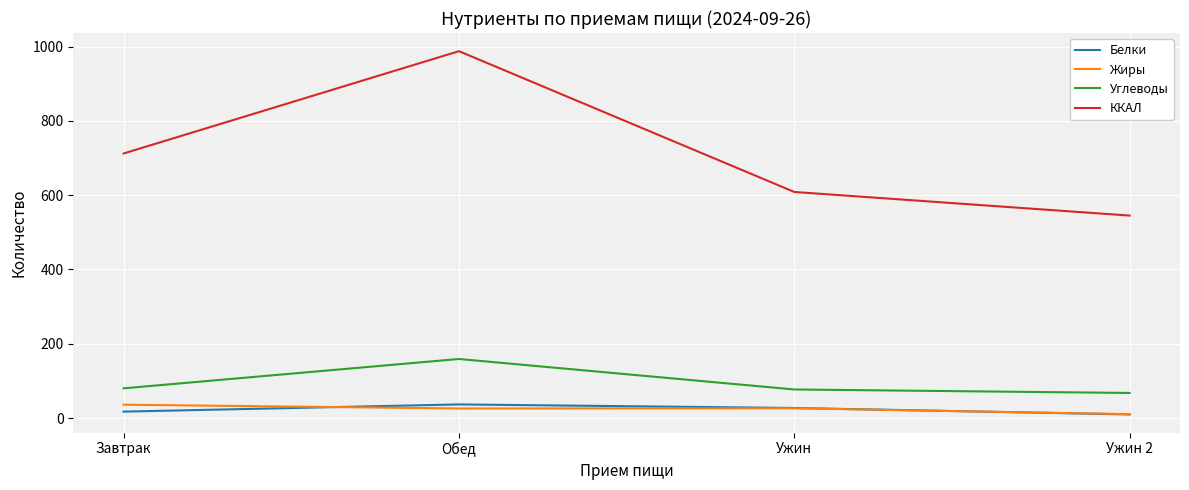

What is the difference between the Жиры values at Ужин 2 and Ужин?

15.7